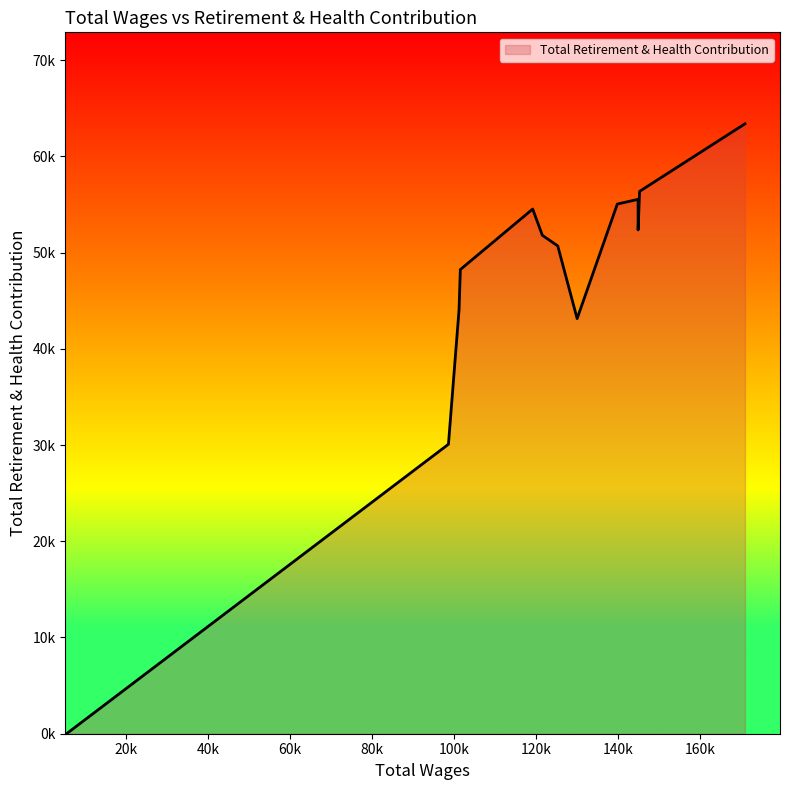

True or false: there are more than 0 points higher than both neighbors.

True